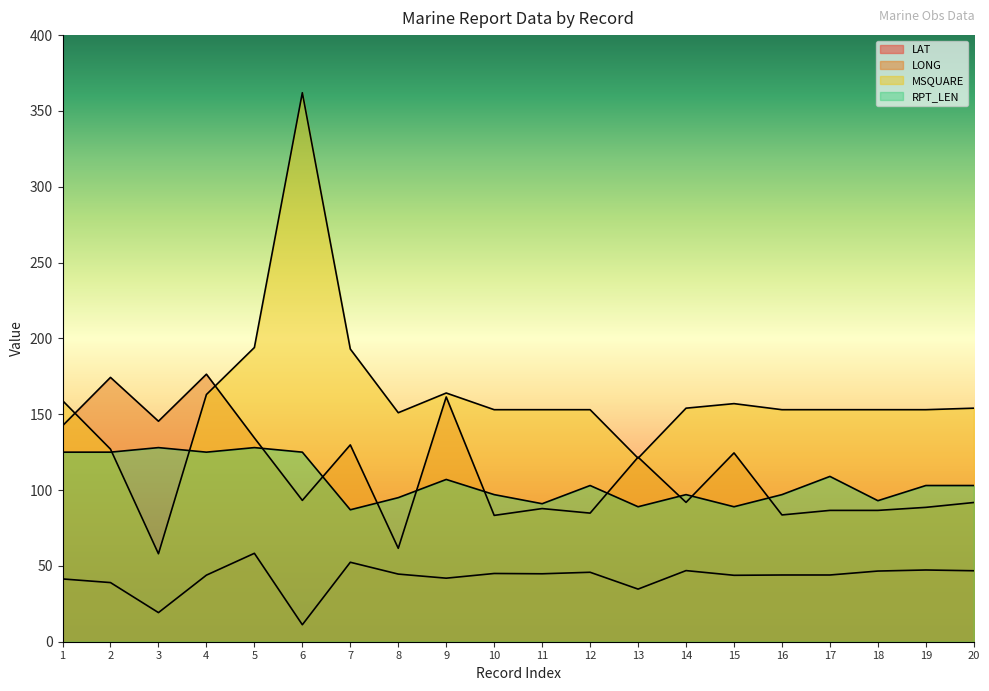

Where does the LAT series first go above 44?

5